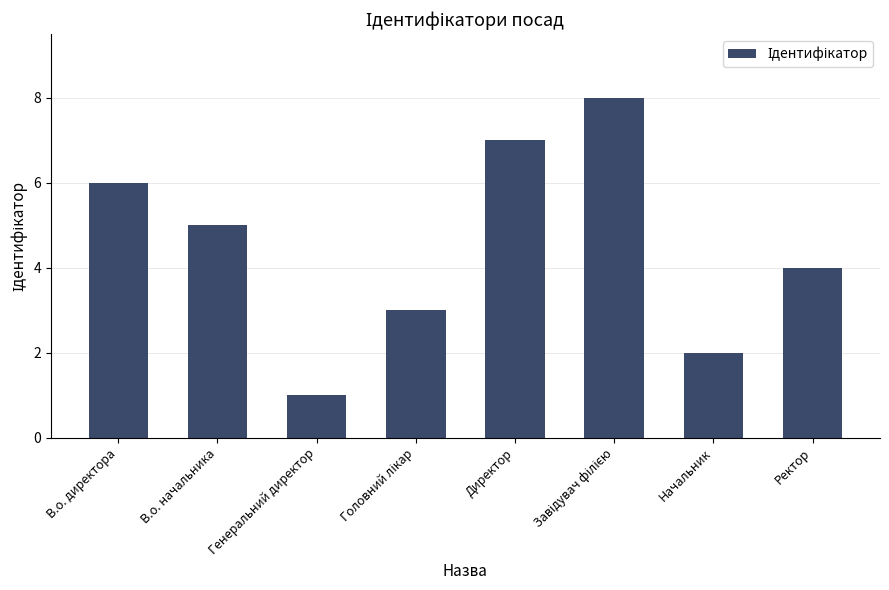

Reading left to right, what are all the values shown in this chart?

6	5	1	3	7	8	2	4